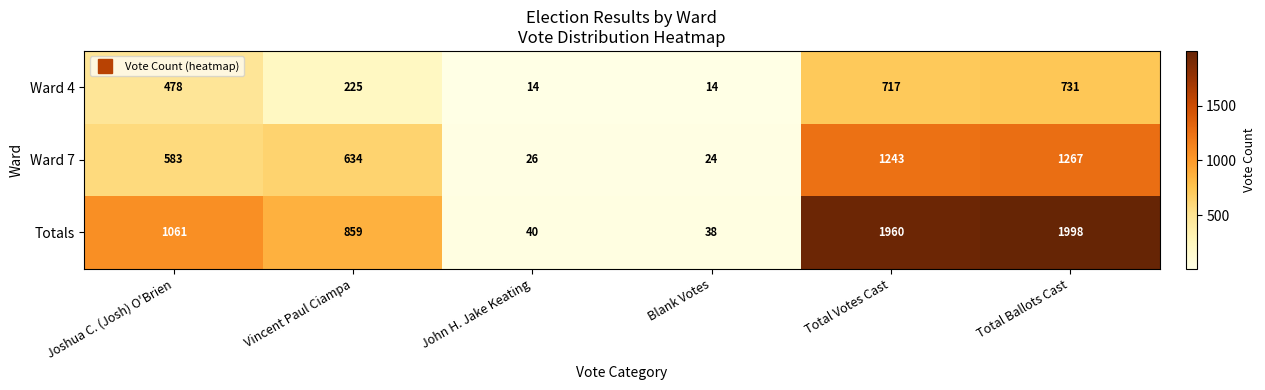

Which category has the highest value in the Ward 4 series?

Total Ballots Cast